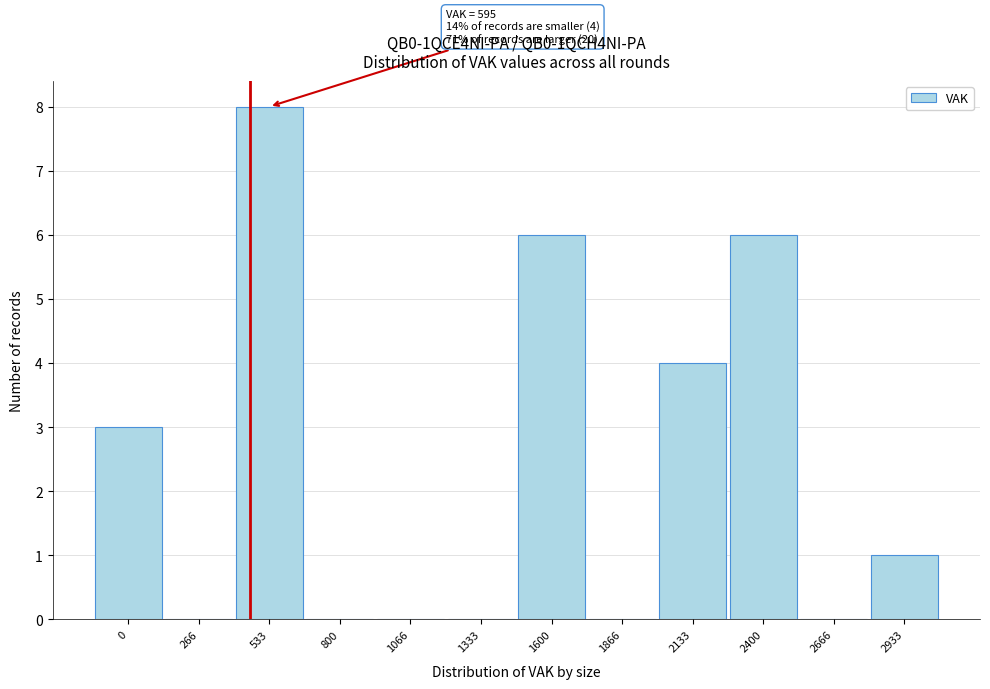

Reading left to right, list all the values displayed in this chart.

0=3	266=0	533=8	800=0	1066=0	1333=0	1600=6	1866=0	2133=4	2400=6	2666=0	2933=1